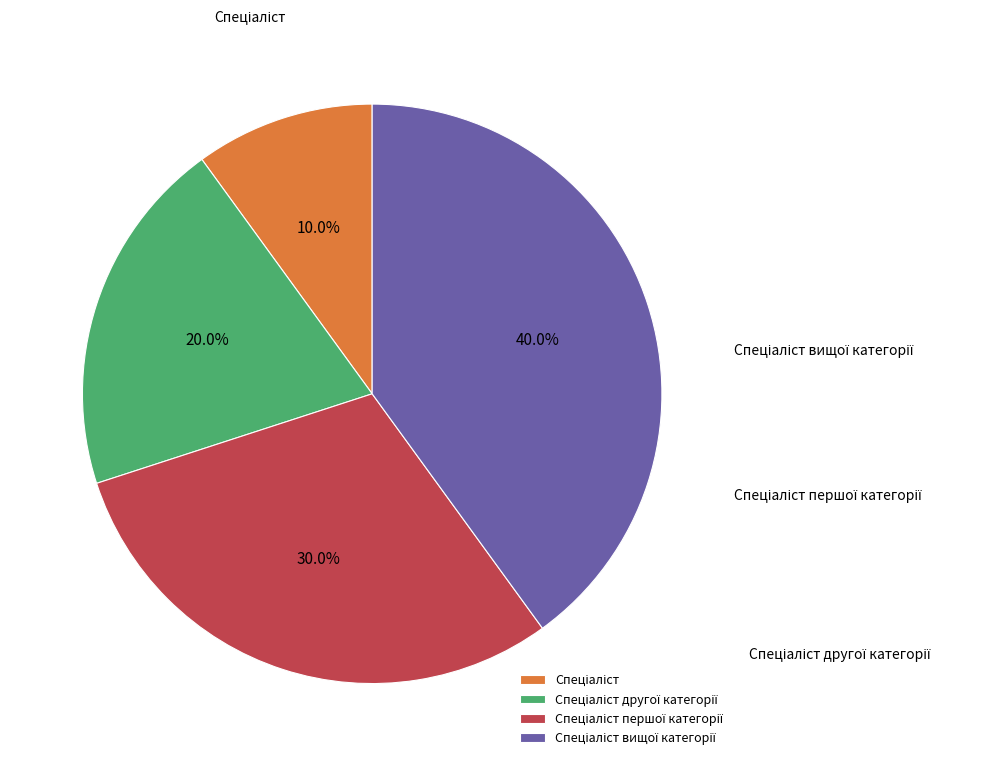

Count the number of slices in the pie.

4